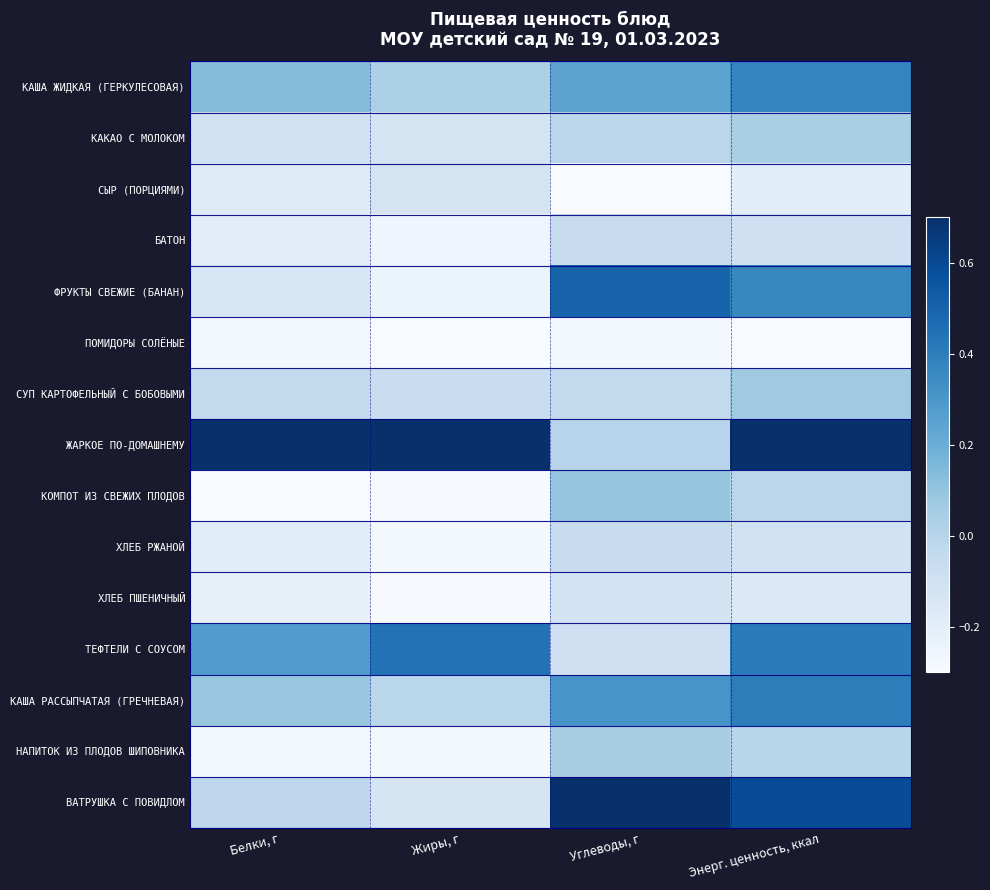

How many distinct data groups are displayed?

15